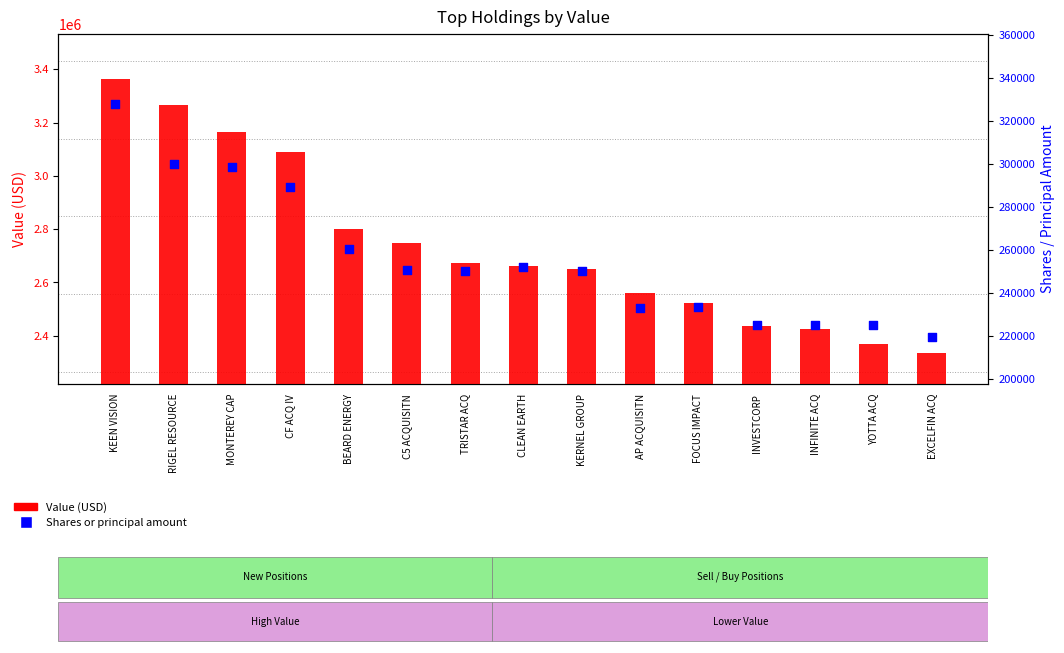

What are all the series names shown in the legend?

Value (USD), Shares or principal amount